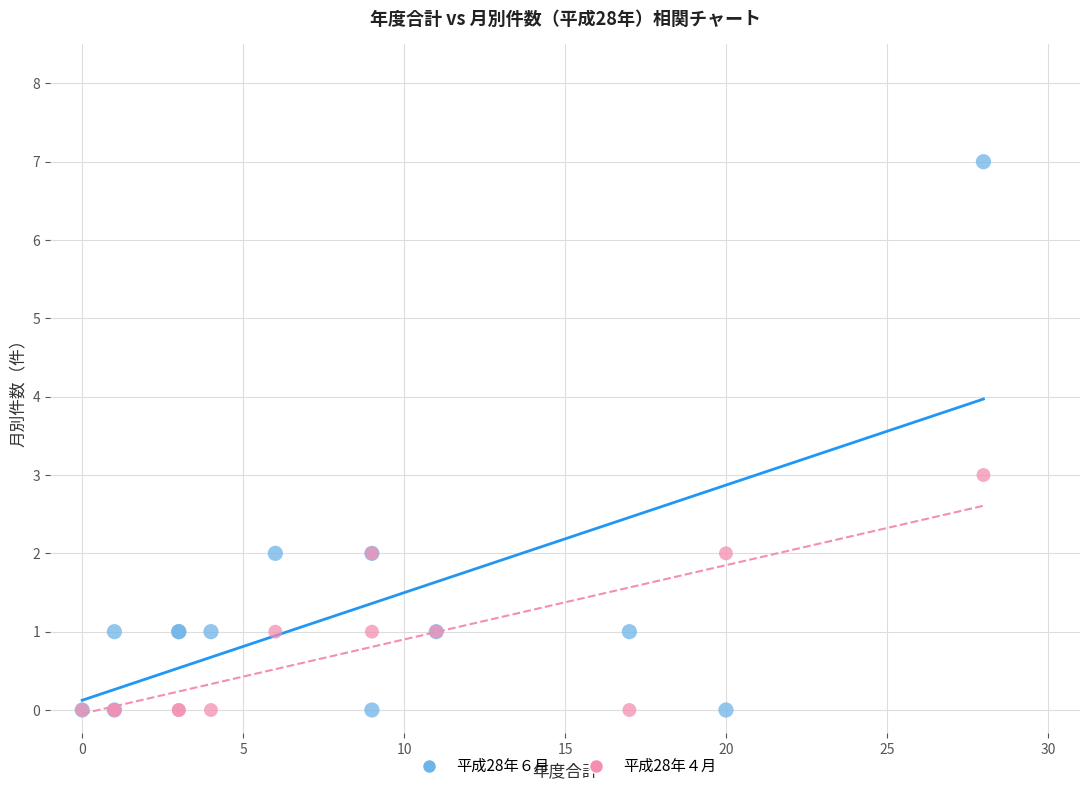

What are all the series names shown in the legend?

平成28年６月, 平成28年４月